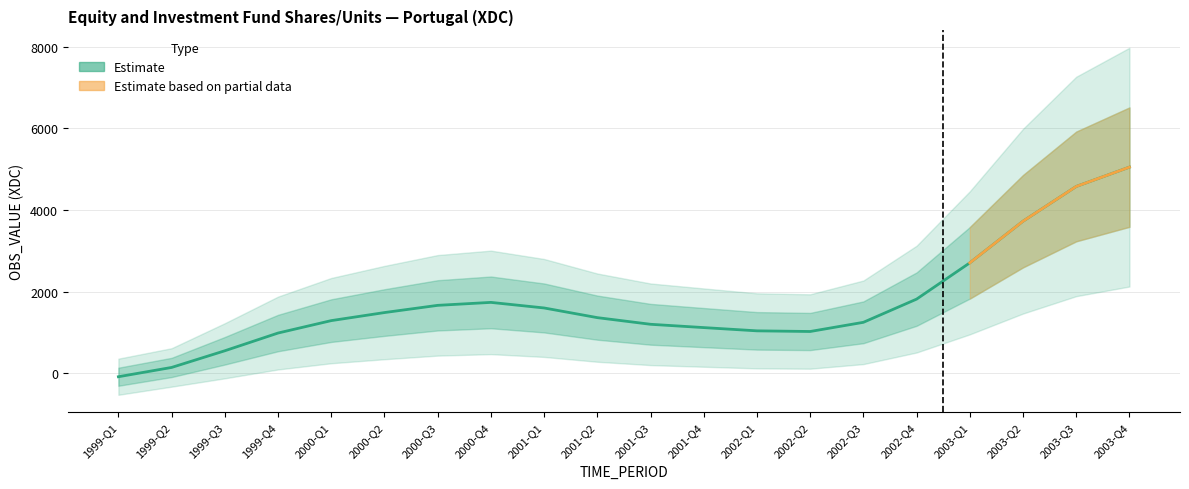

Which category has the highest value across all series?

2003-Q4